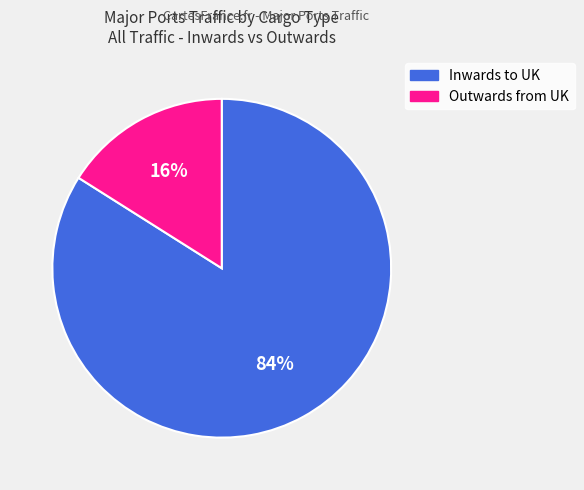

To the nearest percent, what is the average slice percentage?

50%